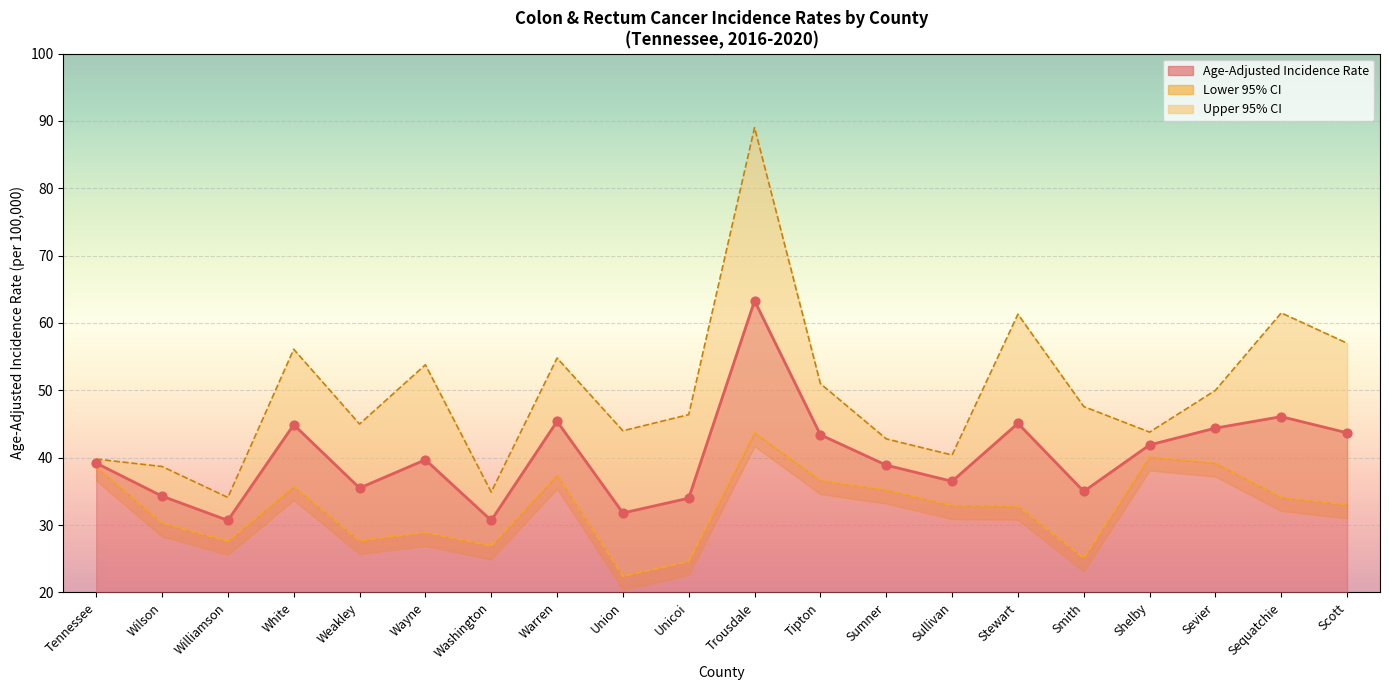

Is the value of Age-Adjusted Incidence Rate at Sullivan greater than the value of Lower 95% CI at Shelby?

No